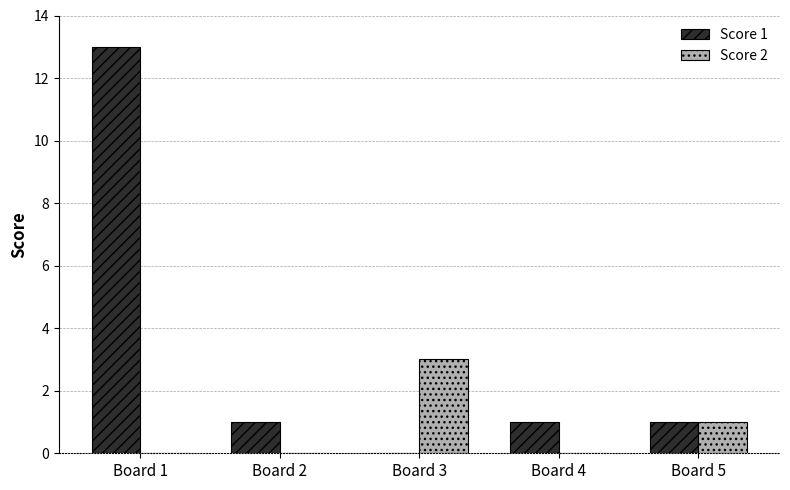

How many values in Score 1 are above zero?

4